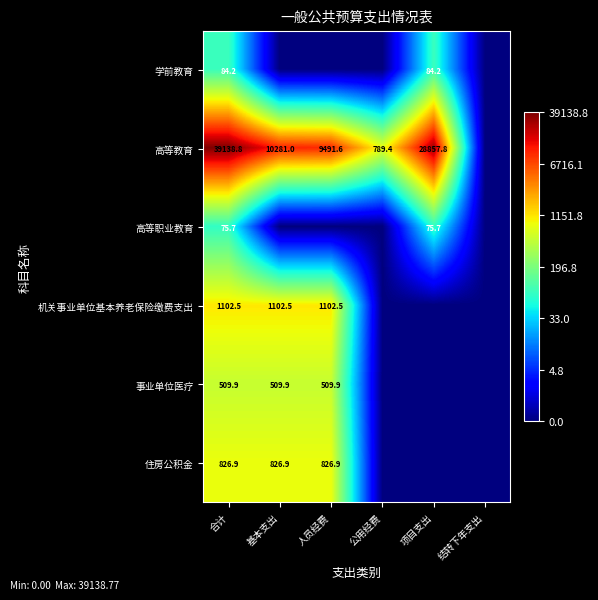

What is the total value across all series at 合计?

41738.0